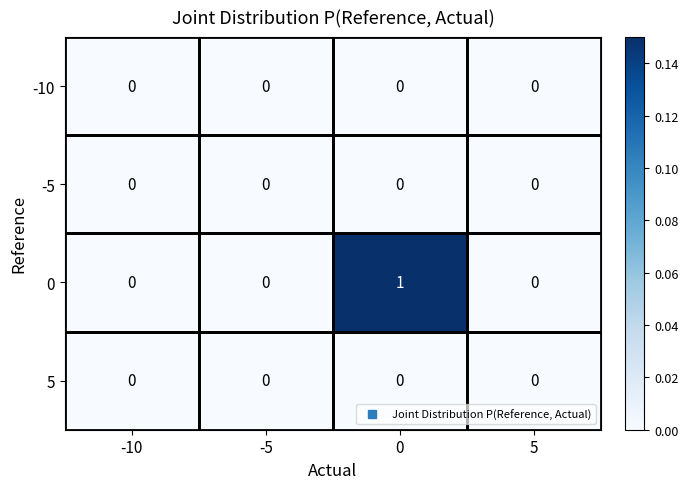

Is it true that -5 equals 0 at -10?

True